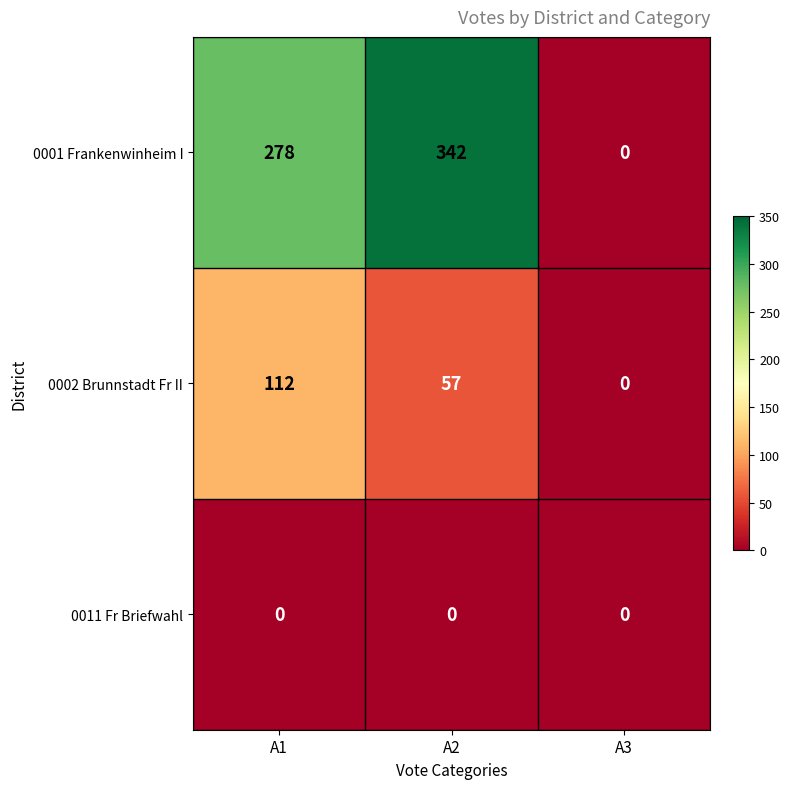

True or false: 0001 Frankenwinheim I has a value of 0 at A3.

True